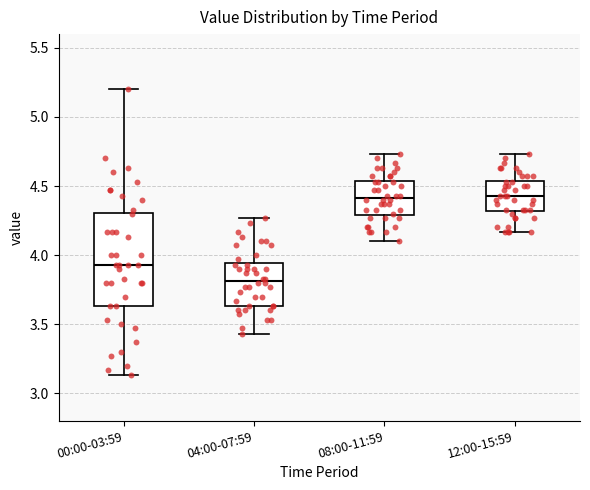

Reading left to right, transcribe this box plot: for each box, give where its median line is, the range the box spans, and where its two whiskers end, as read against the y-axis. The values are not printed on the chart, so give them approximately, as read against the axis.

00:00-03:59: median 3.95, box 3.65 to 4.30, whiskers 3.15 to 5.20
04:00-07:59: median 3.80, box 3.65 to 3.95, whiskers 3.45 to 4.25
08:00-11:59: median 4.40, box 4.30 to 4.55, whiskers 4.10 to 4.75
12:00-15:59: median 4.45, box 4.30 to 4.55, whiskers 4.15 to 4.75